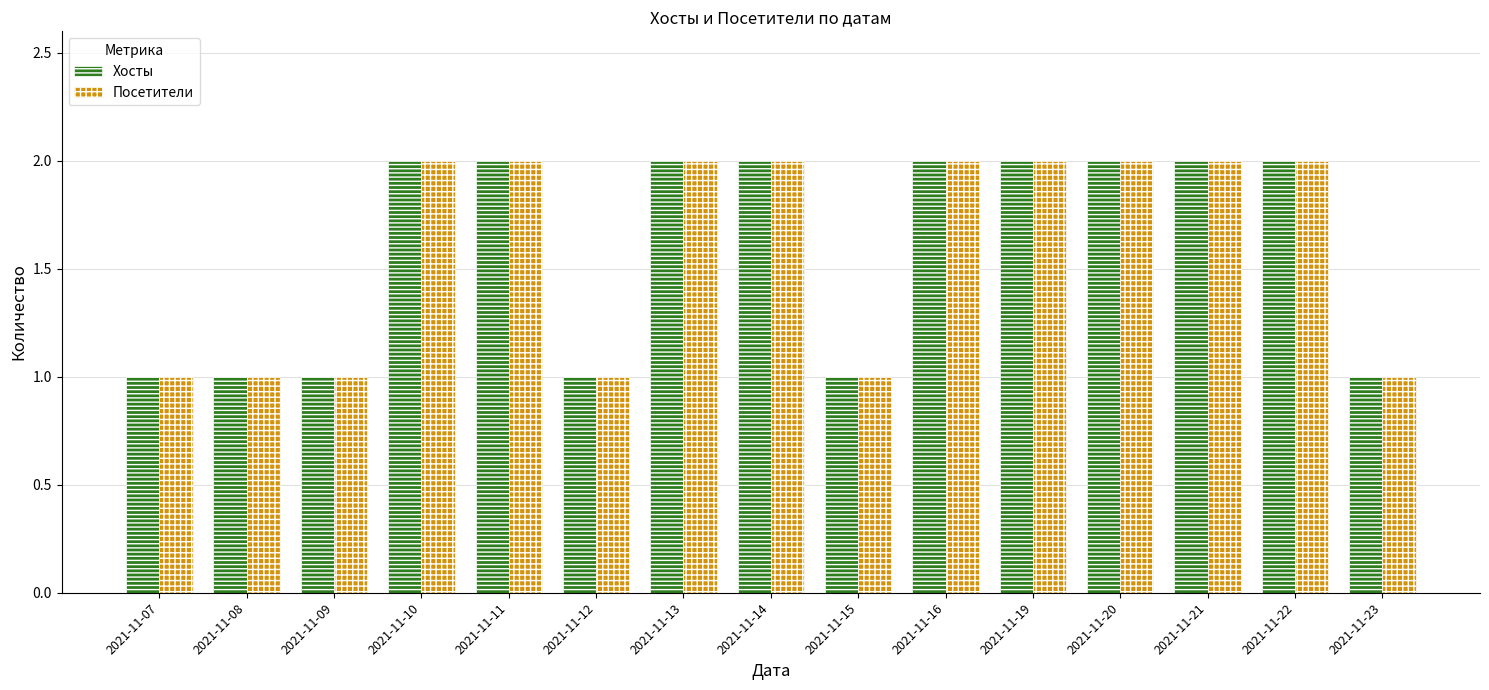

What value does the Хосты series have at 2021-11-11?

2